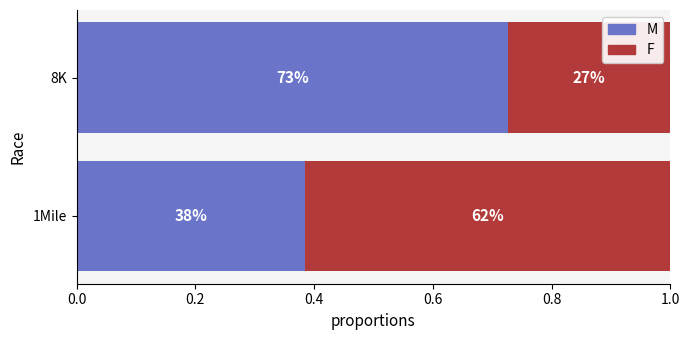

What is the lowest value of the M series?

0.4